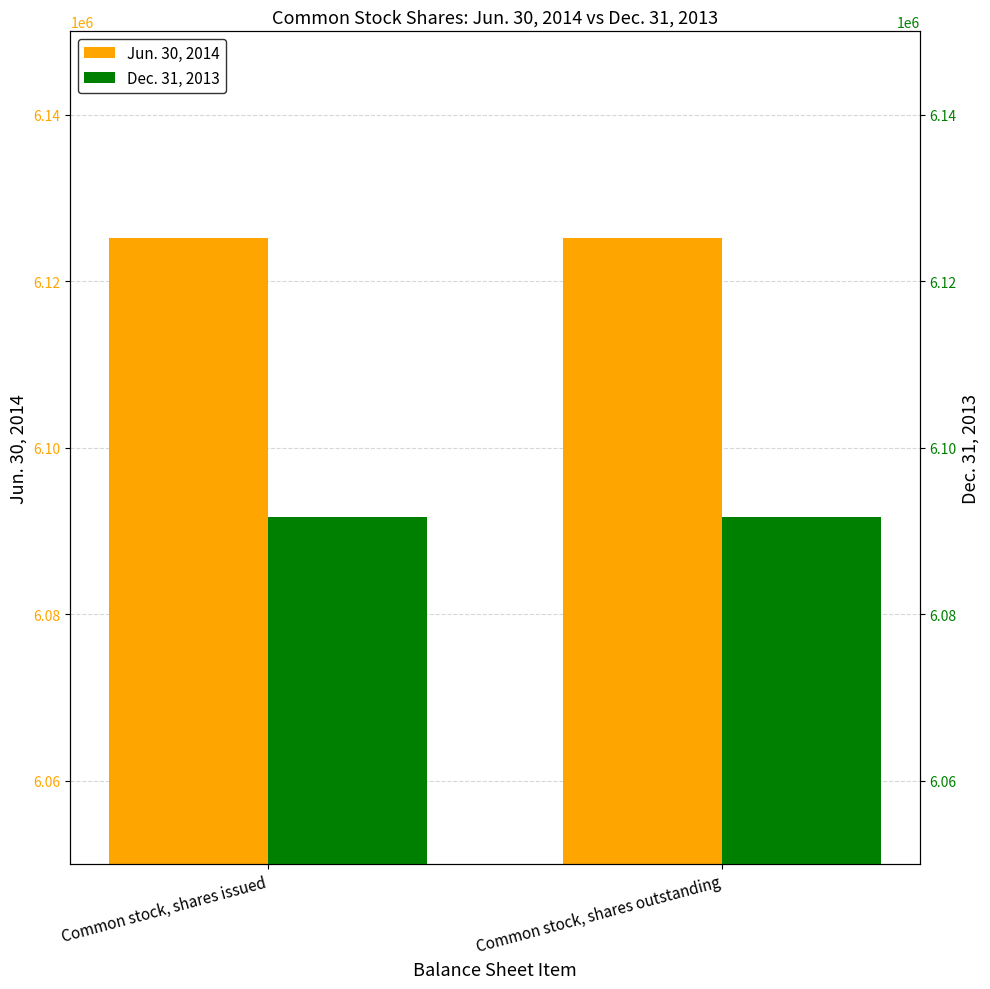

Rank the series by their maximum value, from lowest to highest.

Dec. 31, 2013, Jun. 30, 2014